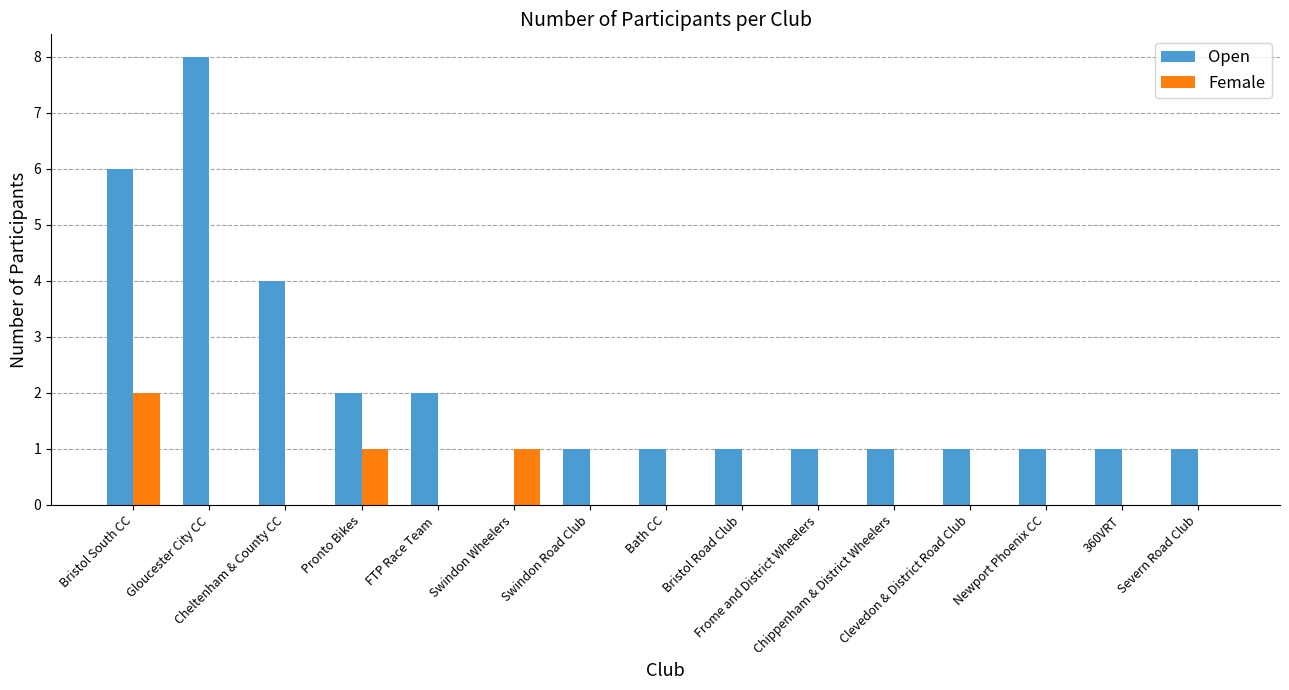

Are the bars horizontal?

No